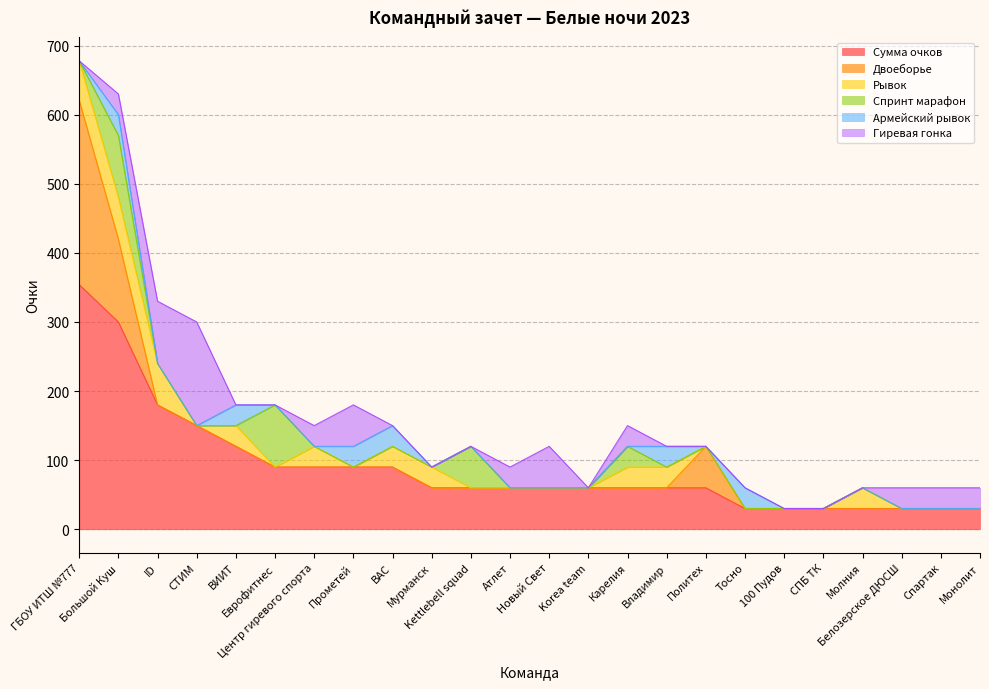

True or false: Сумма очков and Рывок cross at least once.

False